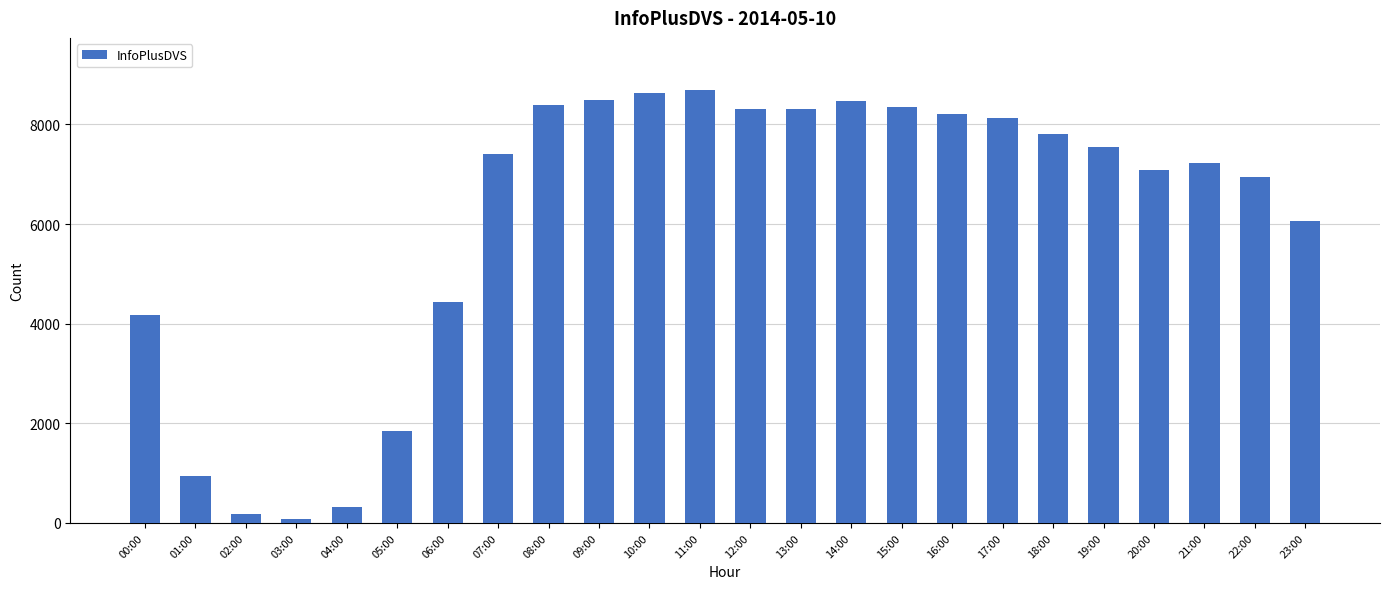

What is the difference between the maximum and second lowest values?

8510